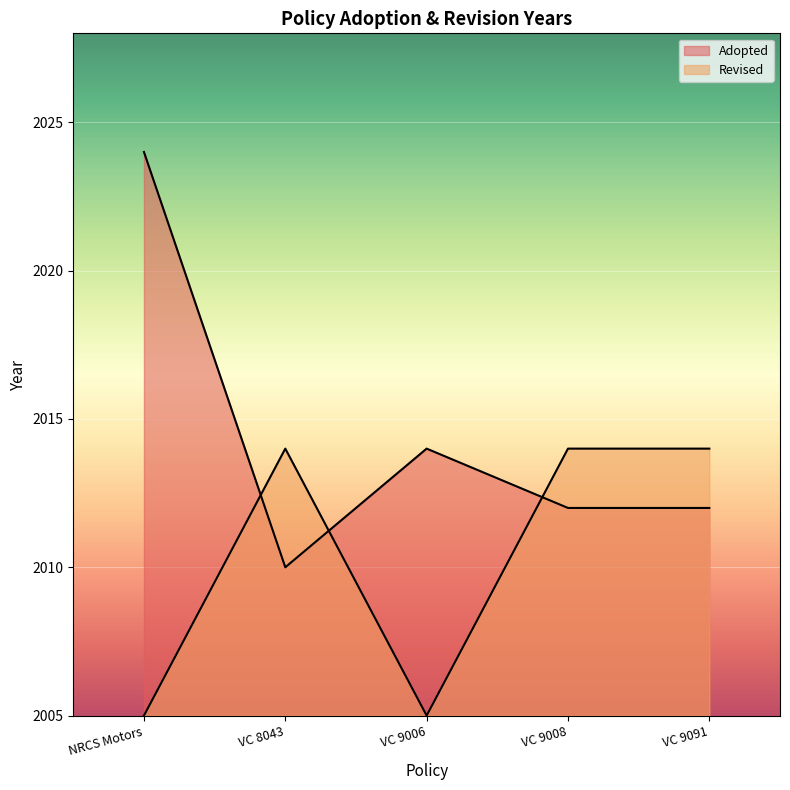

What position from the right is VC 8043?

4